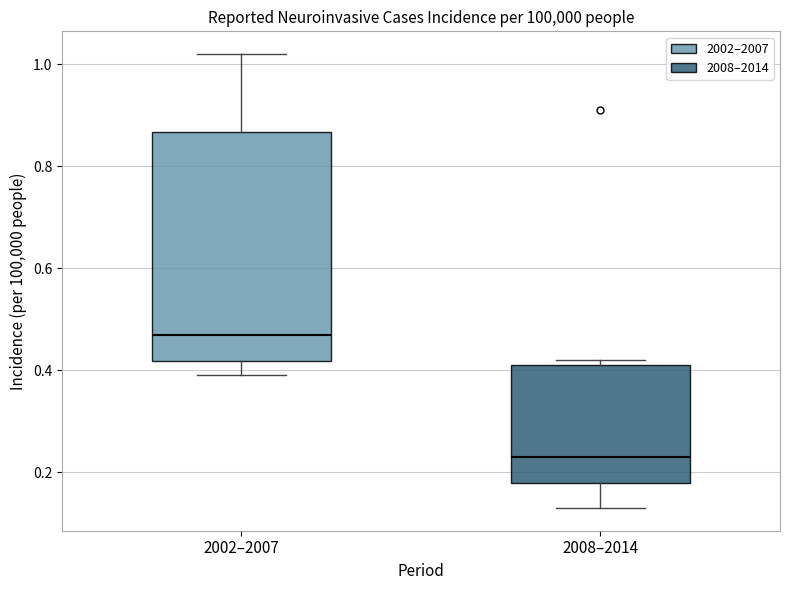

Reading left to right, transcribe this box plot: for each box, give where its median line is, the range the box spans, and where its two whiskers end, as read against the y-axis. The values are not printed on the chart, so give them approximately, as read against the axis.

2002–2007: median 0.48, box 0.42 to 0.86, whiskers 0.40 to 1.02
2008–2014: median 0.24, box 0.18 to 0.42, whiskers 0.14 to 0.42 (just above the box's upper edge)